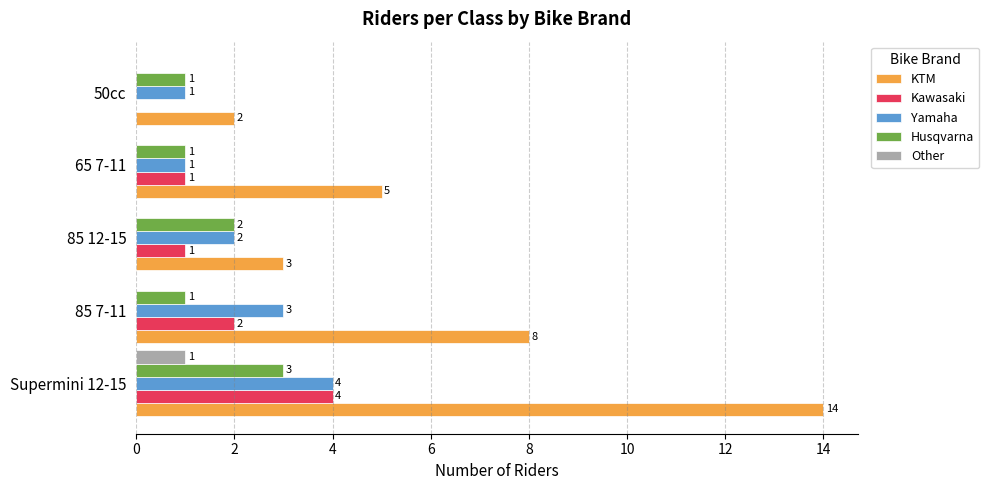

How many data points in Other are above 0?

1